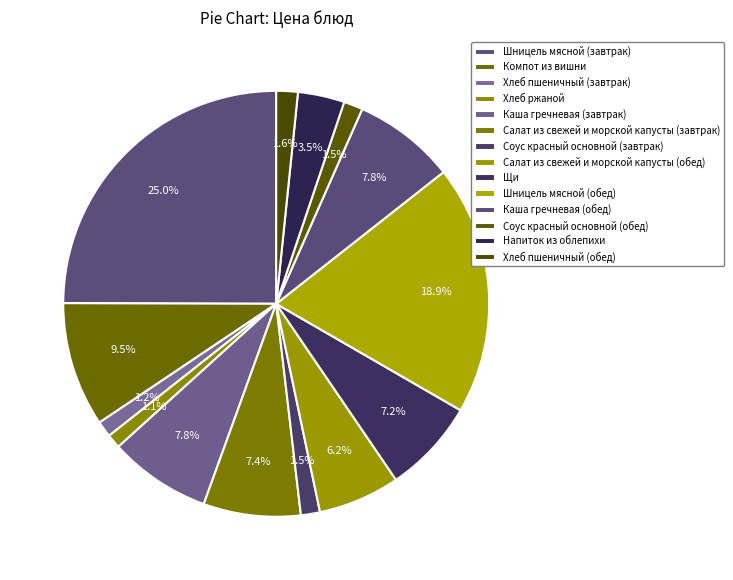

Count the number of slices in the pie.

14